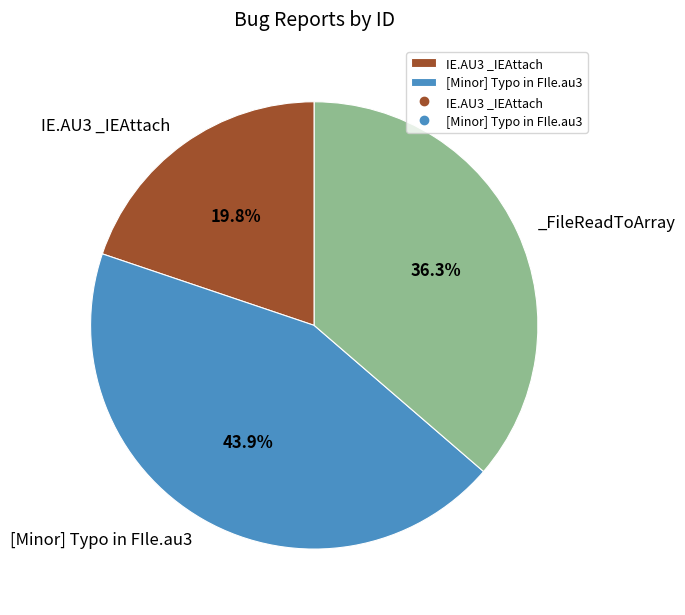

Does any single category account for the majority?

No